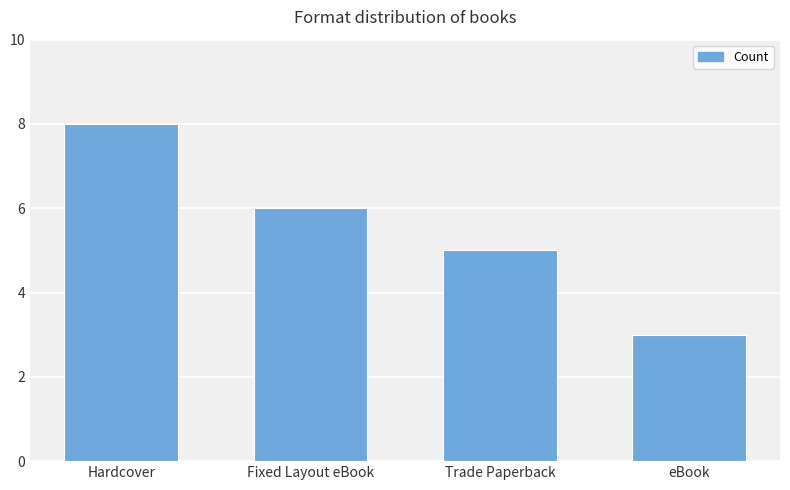

Reading left to right, transcribe all the data shown in this chart.

8	6	5	3